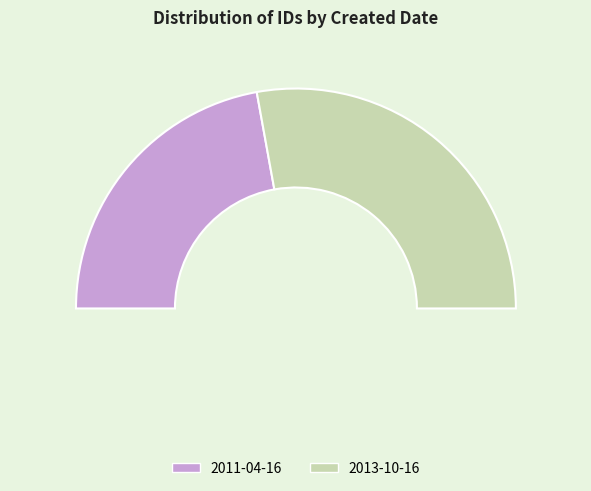

How many slices are in this pie chart?

2